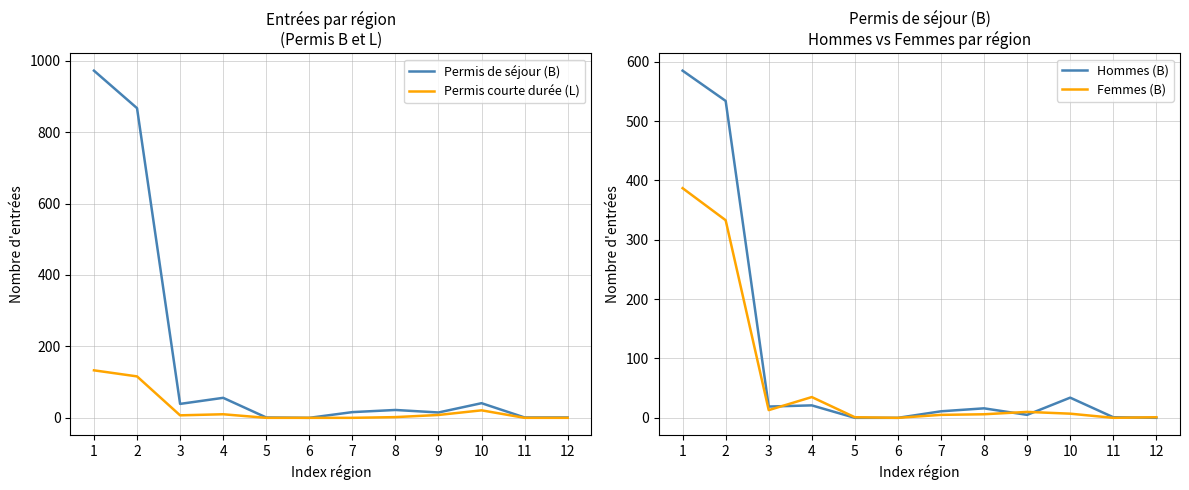

The Hommes (B) series shows 844 at 2. True or false?

False